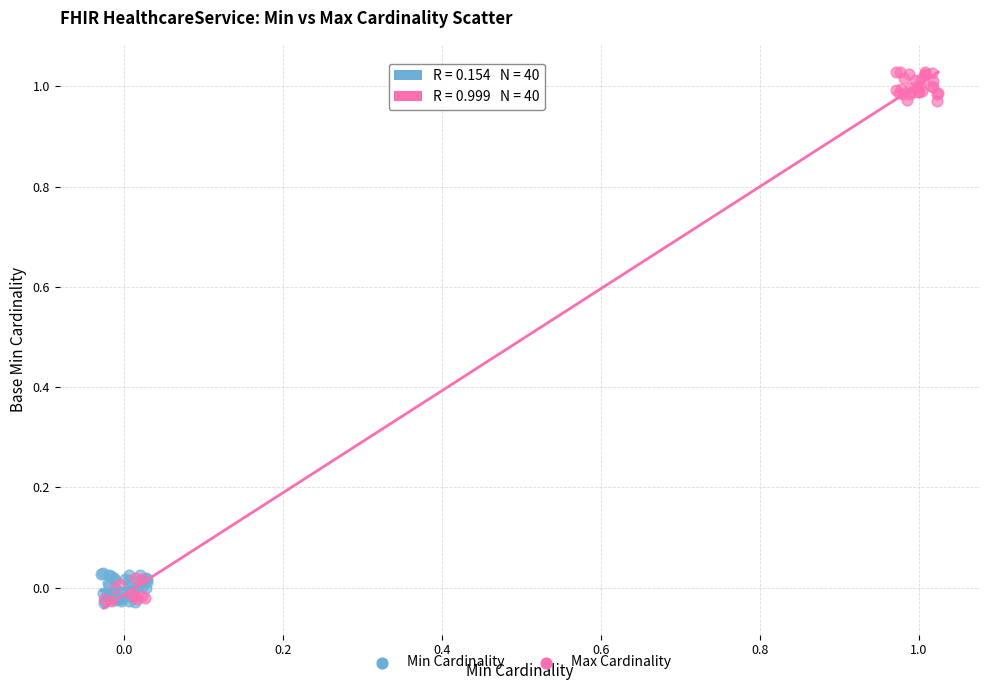

Which series has the largest Y range (max minus min)?

Max Cardinality